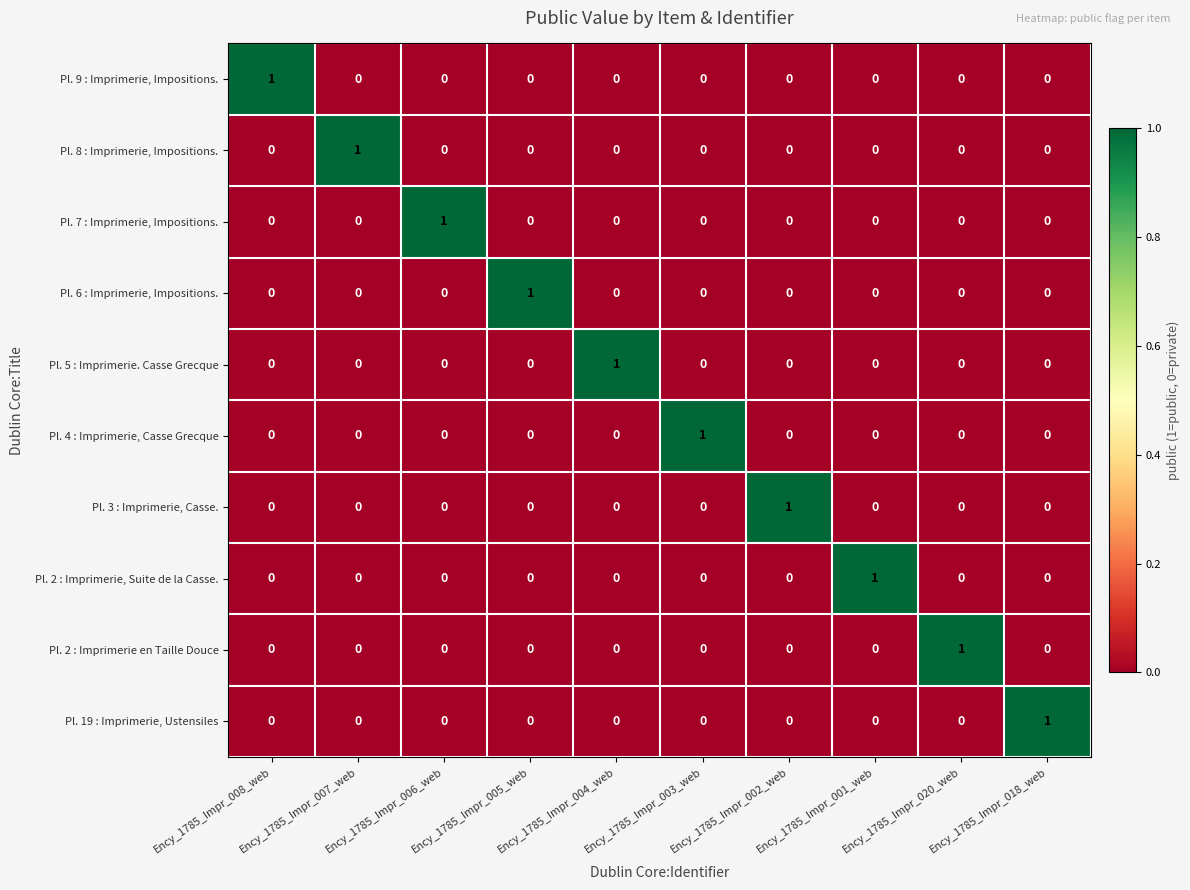

Which category has the highest value in the Pl. 8 : Imprimerie, Impositions. series?

Ency_1785_Impr_007_web